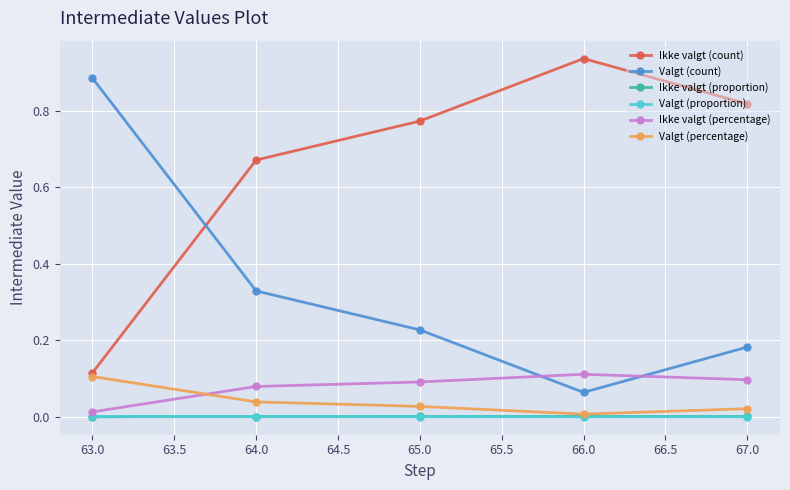

At which label does Valgt (count) reach its minimum?

66.0